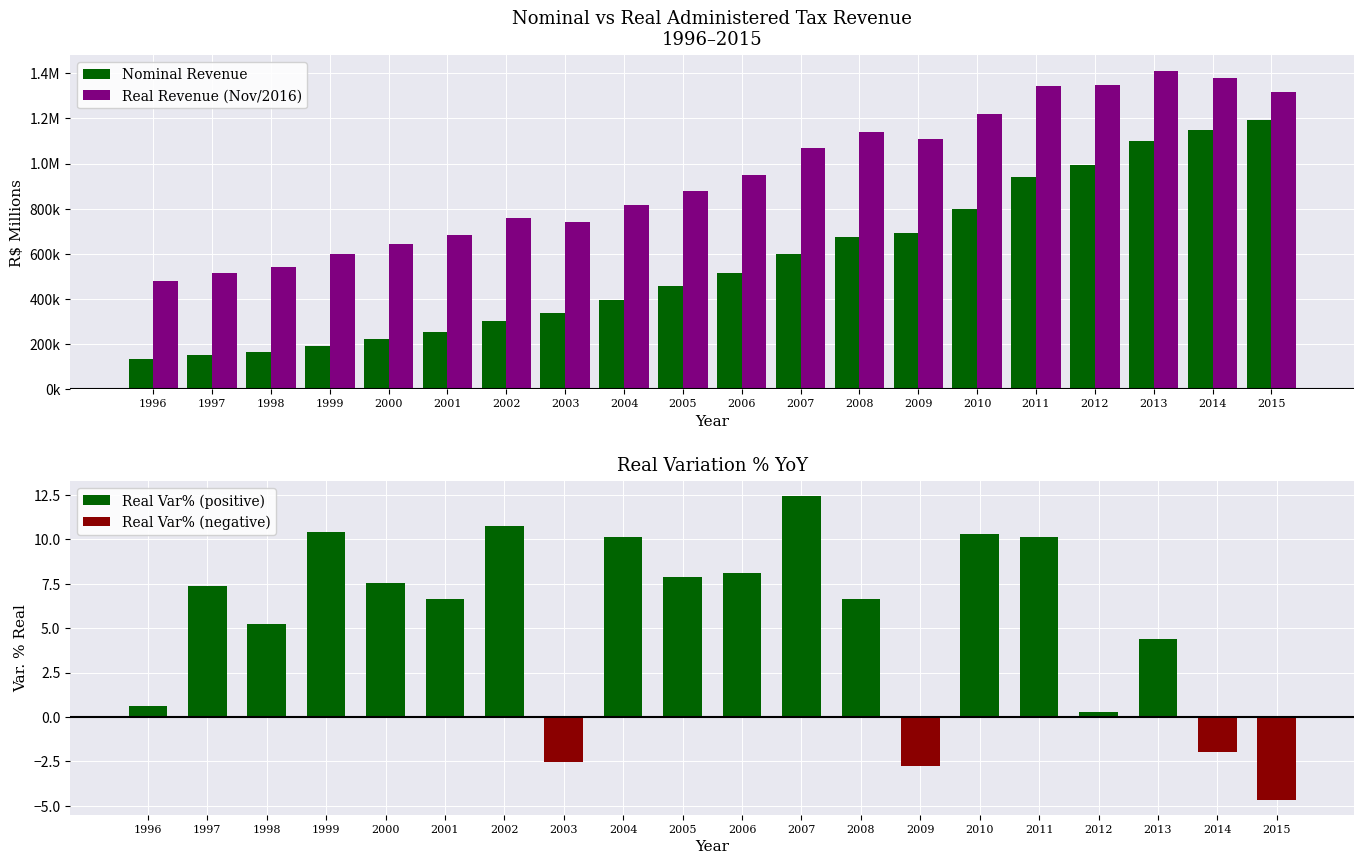

True or false: Nominal Revenue has a value of 396710.3 at 2004.

True